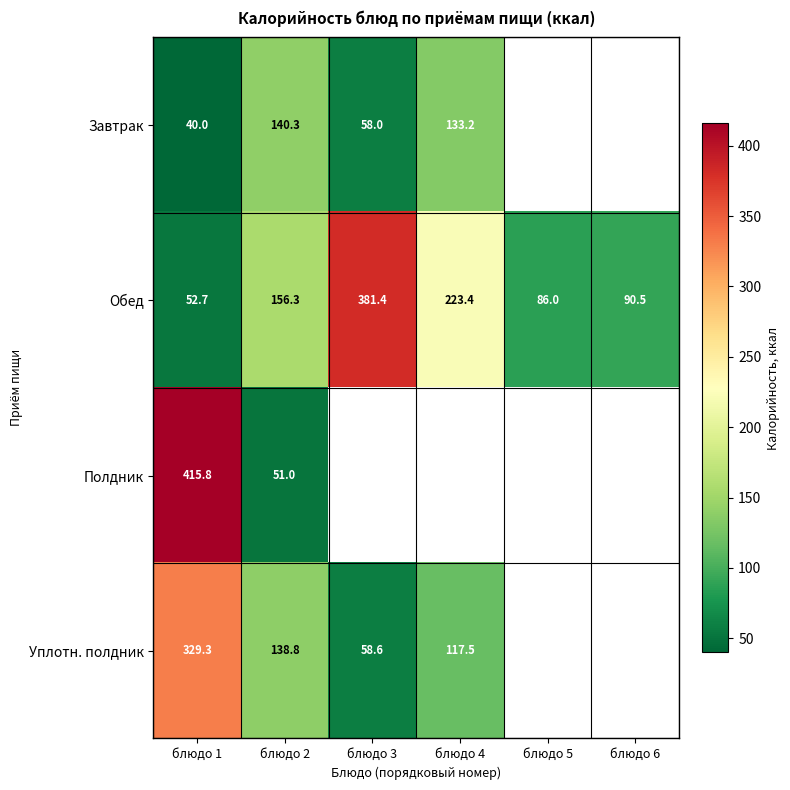

The Обед series shows 223.4 at блюдо 4. True or false?

True